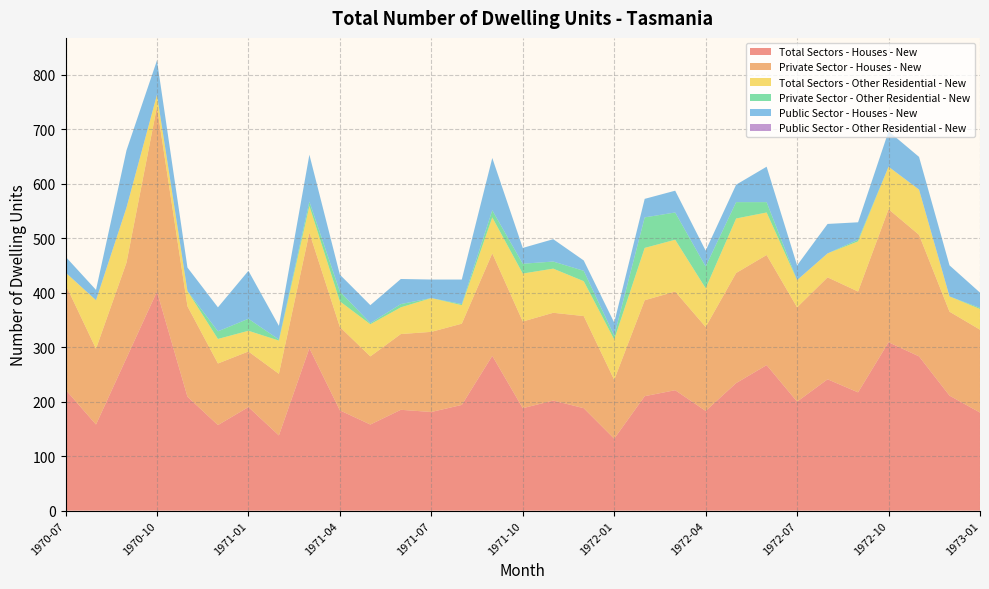

Reading left to right, what are all the values shown in this chart?

Total Sectors - Houses - New: 222	158	280	402	209	157	190	138	298	184	158	185	181	194	284	188	202	188	132	210	221	183	234	267	200	241	217	309	283	211	180
Private Sector - Houses - New: 193	139	175	339	166	113	102	113	212	153	125	139	147	149	188	159	161	169	108	176	181	154	202	202	173	187	185	244	223	154	152
Total Sectors - Other Residential - New: 22	89	101	22	28	45	38	61	49	47	59	49	62	34	66	88	81	64	74	96	95	71	100	78	50	44	92	78	83	28	38
Private Sector - Other Residential - New: 0	0	0	0	0	14	22	2	8	18	2	6	0	2	13	18	13	19	7	56	50	40	30	19	0	0	3	0	0	0	2
Public Sector - Houses - New: 29	19	105	63	43	44	88	25	86	31	33	46	34	45	96	29	41	19	24	34	40	29	32	65	27	54	32	65	60	57	28
Public Sector - Other Residential - New: 0	0	0	0	0	0	0	0	0	0	0	0	0	0	0	0	0	0	0	0	0	0	0	0	0	0	0	0	0	0	0